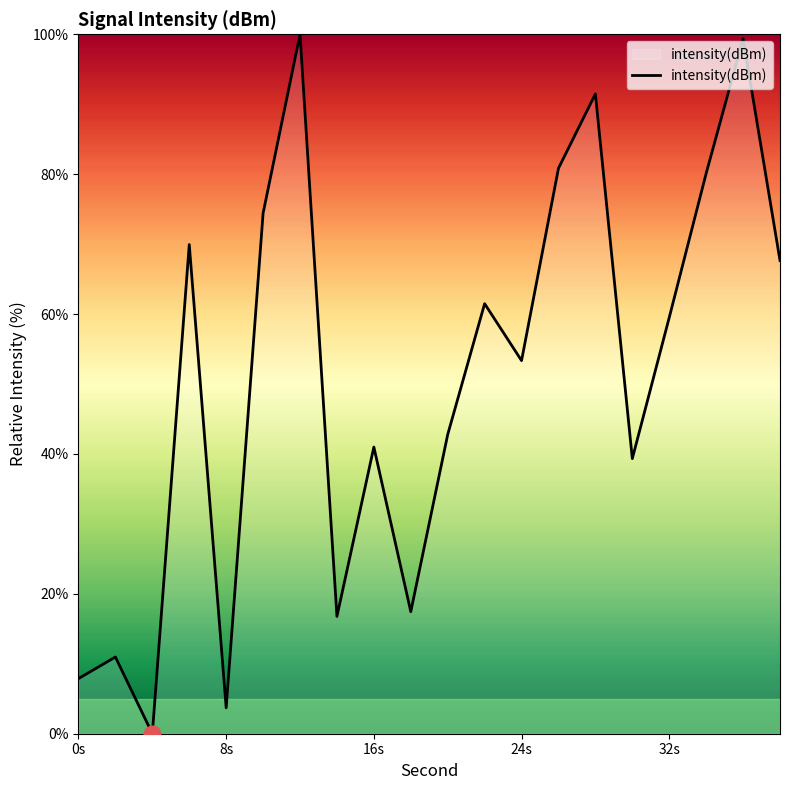

What is the greatest value displayed?

100.0